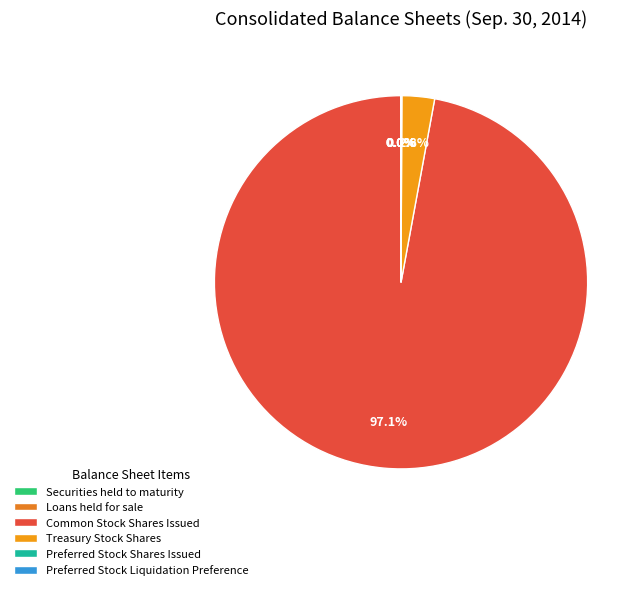

What is the change in value from Preferred Stock Shares Issued to Preferred Stock Liquidation Preference?

-999000